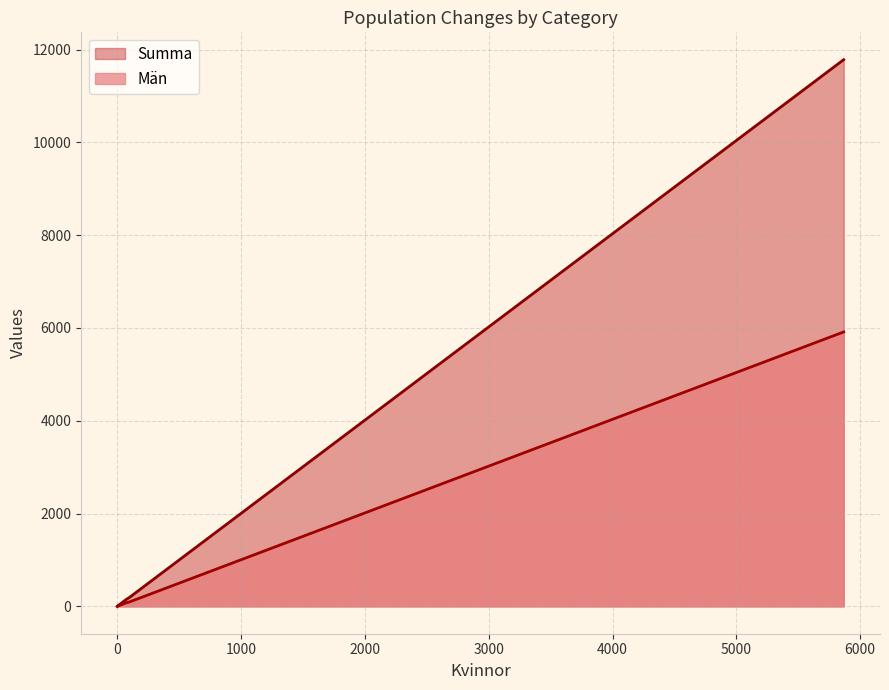

The Män series shows -3178 at 0. True or false?

False